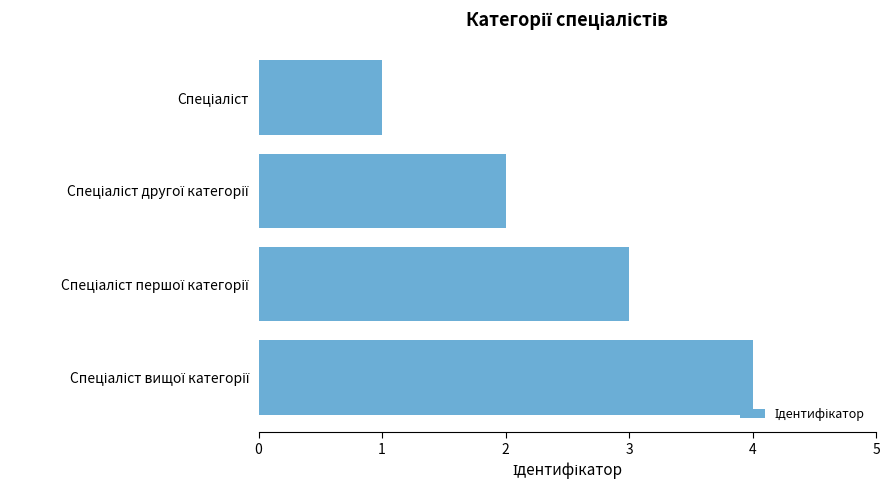

Count the number of categories in the chart.

4